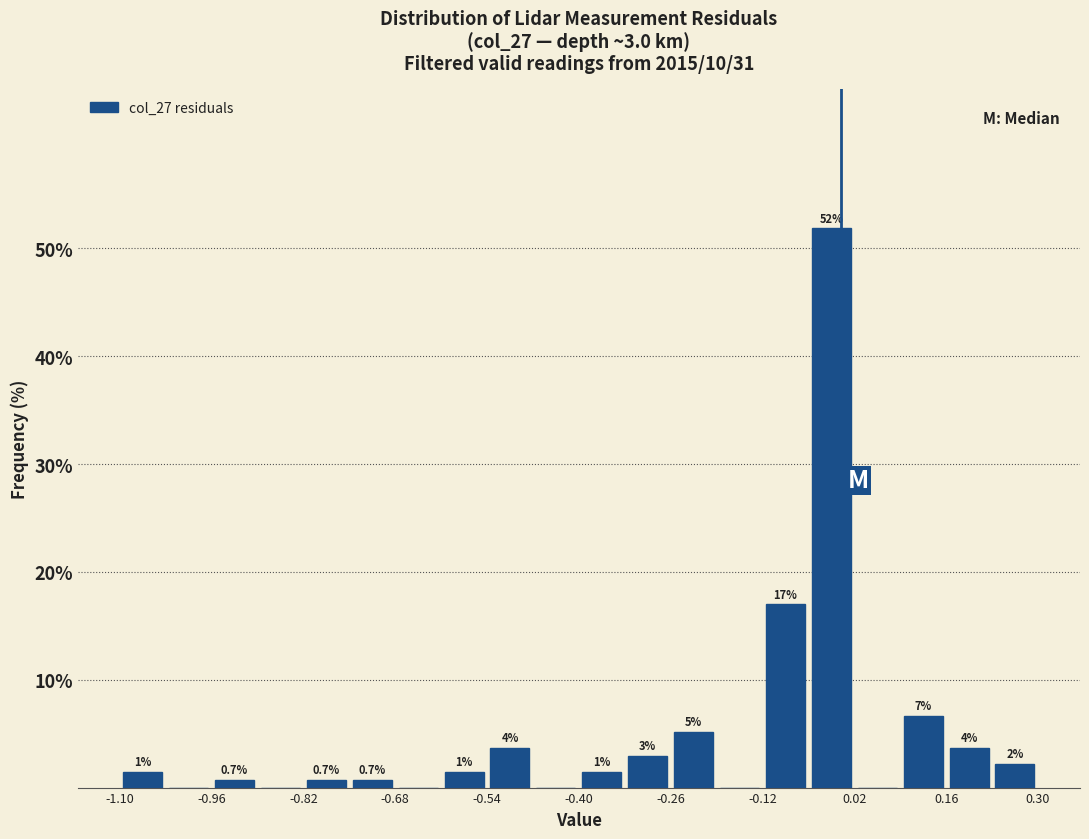

Read against the x-axis, roughly where is the centre of the tallest bar?

-0.02